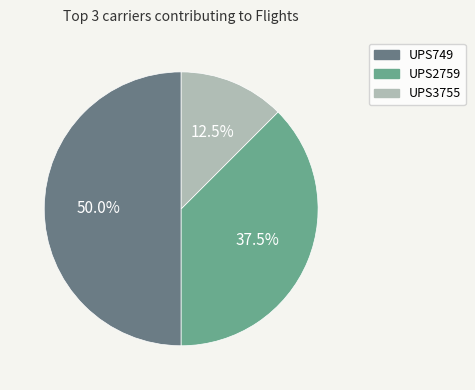

Which slice is the smallest?

UPS3755